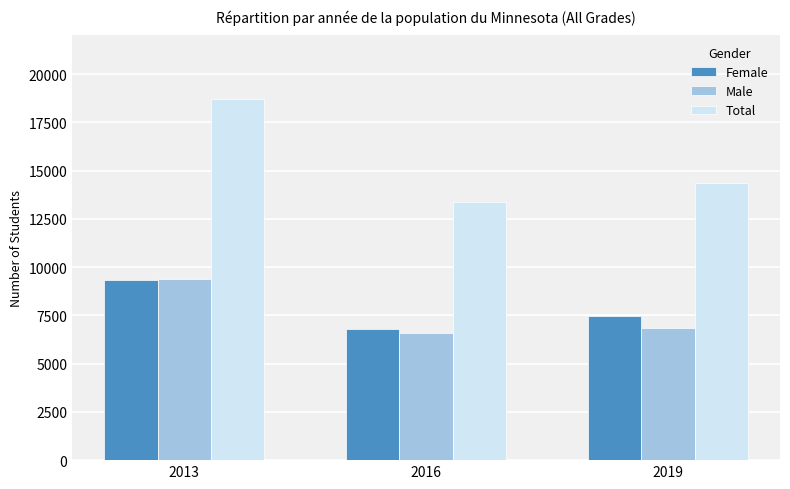

Reading left to right, transcribe all the data shown in this chart.

Female: 9331	6818	7471
Male: 9377	6568	6861
Total: 18708	13386	14332